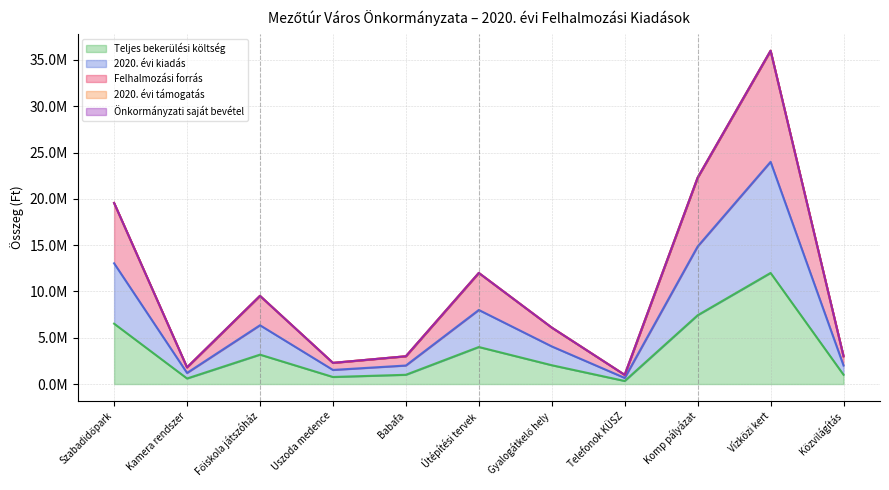

What is the difference between the Teljes bekerülési költség values at Szabadidőpark and Vízközi kert?

5480000